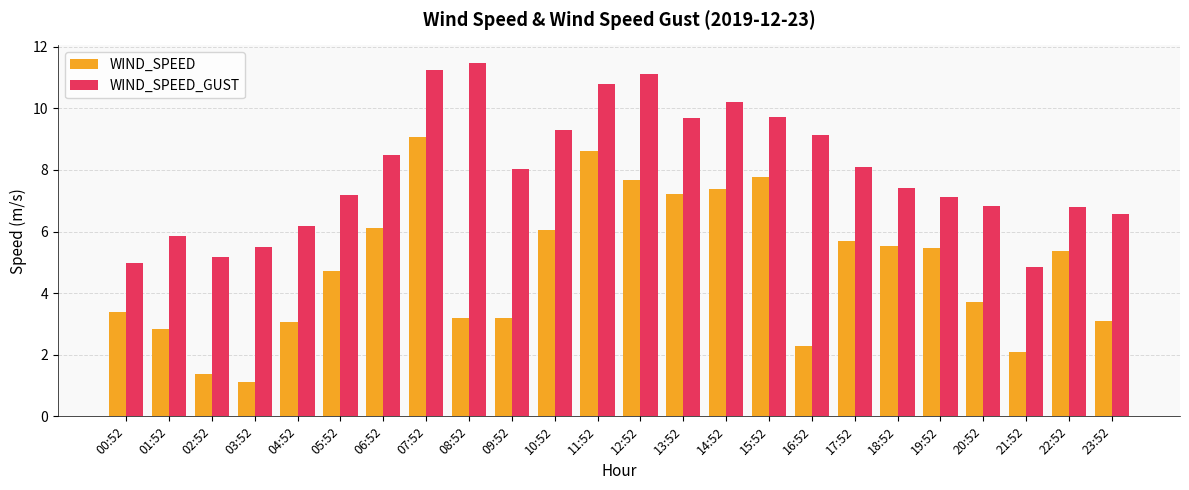

At which label does WIND_SPEED first exceed 5?

06:52